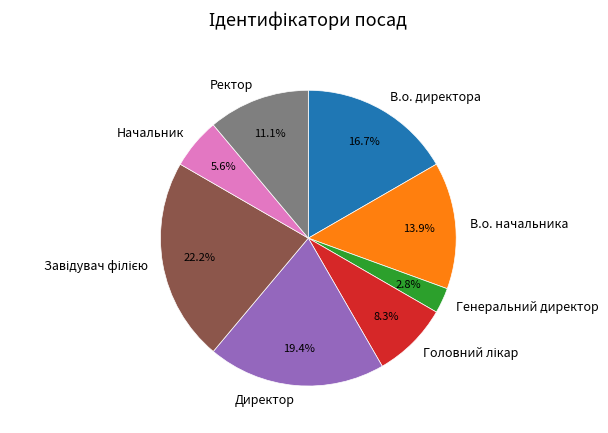

How many segments does this pie chart have?

8